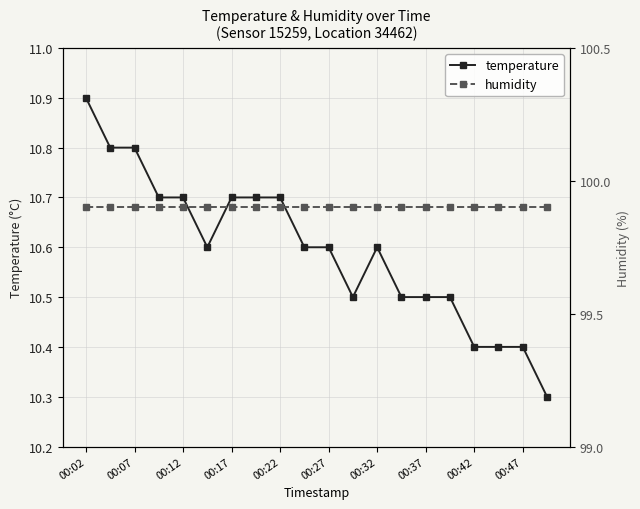

What is the value of the temperature point at the 16th from the left?

10.5